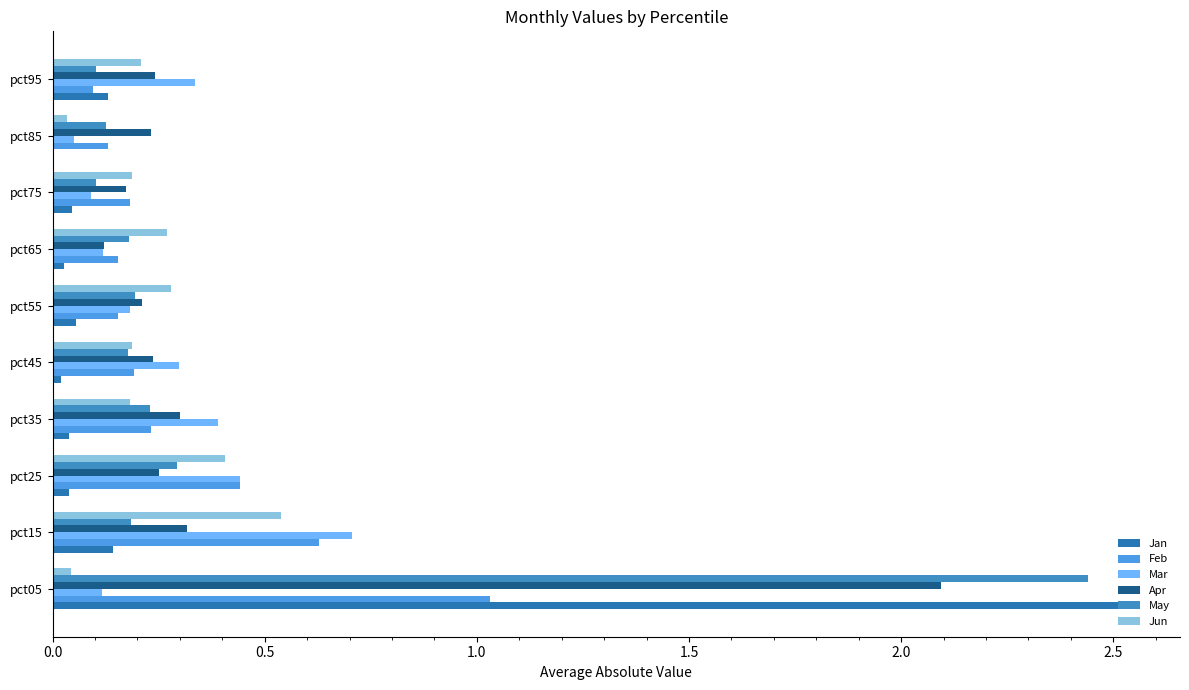

How many series are shown in this chart?

6